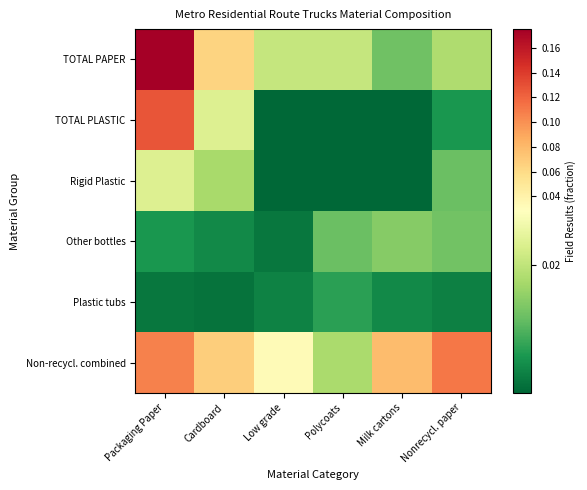

Reading left to right, what are all the values shown in this chart?

TOTAL PAPER: Packaging Paper=0.2	Cardboard=0.1	Low grade=0.0	Polycoats=0.0	Milk cartons=0.0	Nonrecycl. paper=0.0
TOTAL PLASTIC: Packaging Paper=0.1	Cardboard=0.0	Low grade=0.0	Polycoats=0.0	Milk cartons=0.0	Nonrecycl. paper=0.0
Rigid Plastic: Packaging Paper=0.0	Cardboard=0.0	Low grade=0.0	Polycoats=0.0	Milk cartons=0.0	Nonrecycl. paper=0.0
Other bottles: Packaging Paper=0.0	Cardboard=0.0	Low grade=0.0	Polycoats=0.0	Milk cartons=0.0	Nonrecycl. paper=0.0
Plastic tubs: Packaging Paper=0.0	Cardboard=0.0	Low grade=0.0	Polycoats=0.0	Milk cartons=0.0	Nonrecycl. paper=0.0
Non-recycl. combined: Packaging Paper=0.1	Cardboard=0.1	Low grade=0.0	Polycoats=0.0	Milk cartons=0.1	Nonrecycl. paper=0.1